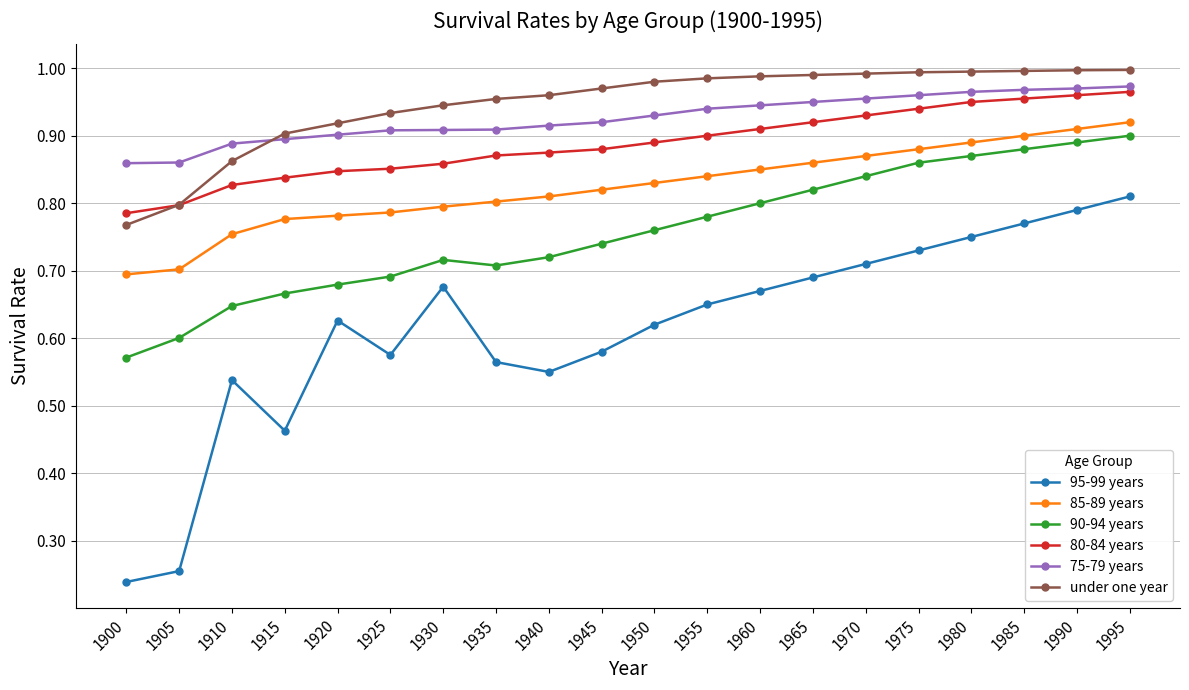

The 90-94 years series shows 0.8 at 1950. True or false?

True